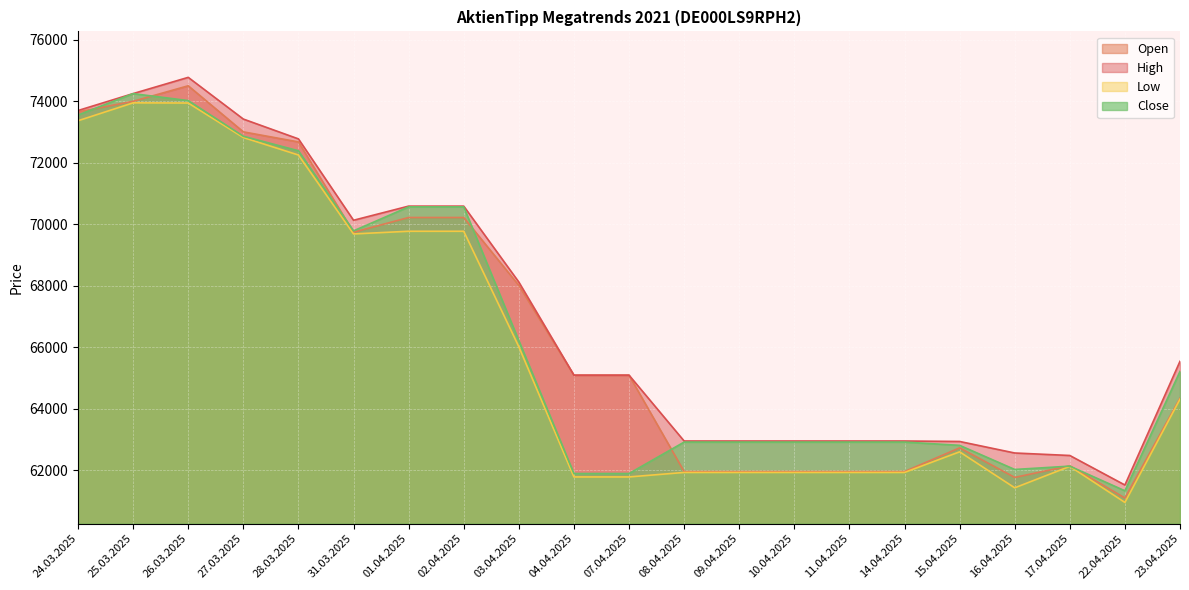

Which series has the largest total across all categories?

High